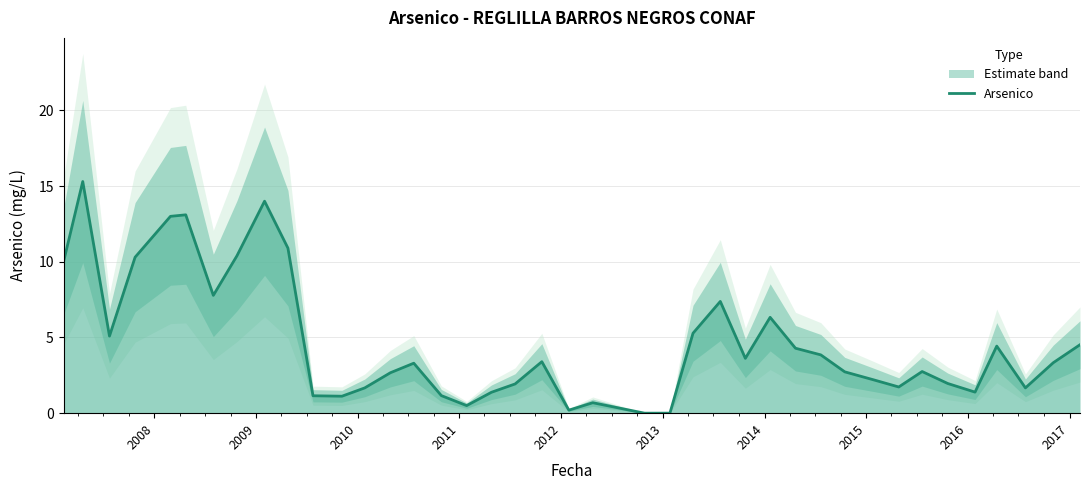

How many positive values are there?

39